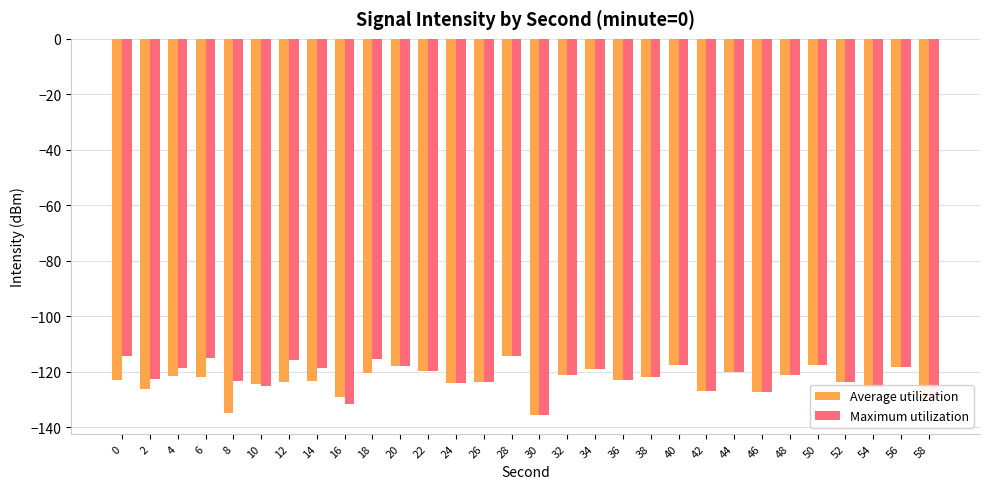

At which category is the sum across all series the highest?

28